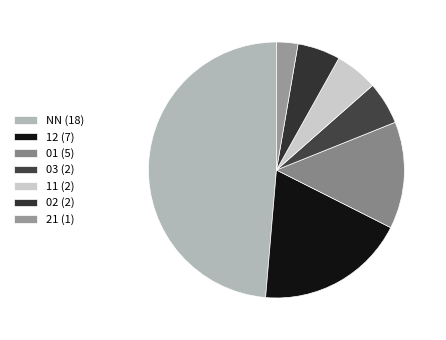

Count the number of slices in the pie.

7